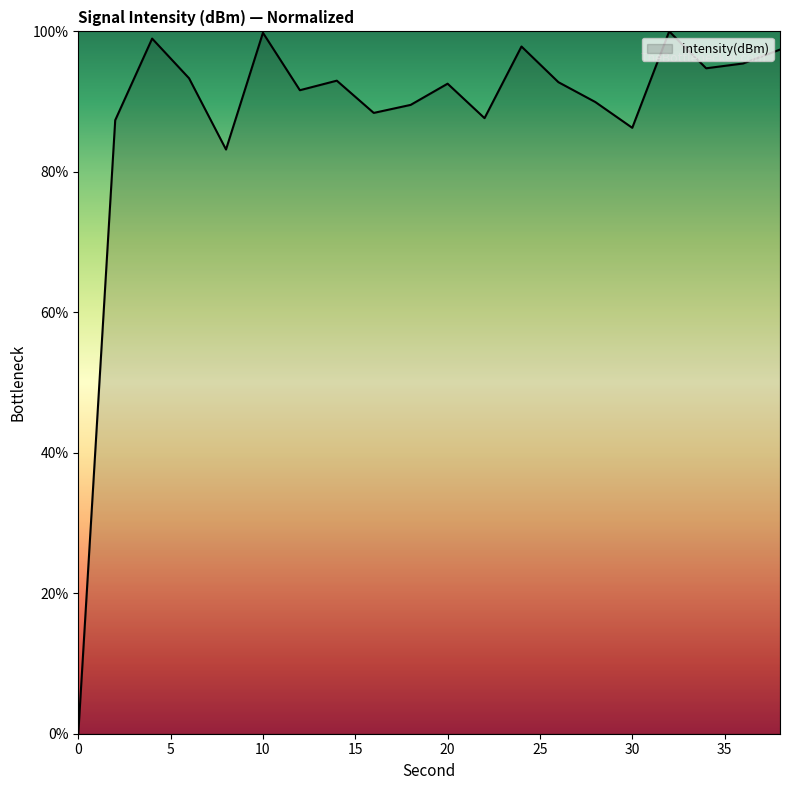

What is the difference between the maximum and minimum values?

100.0